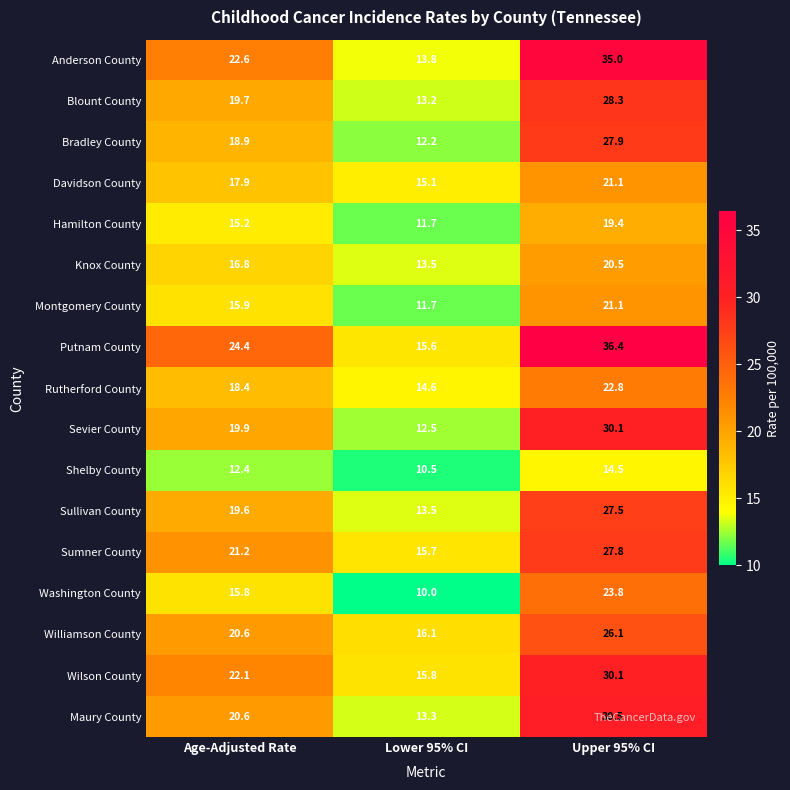

What is the average value of the Knox County series?

16.9